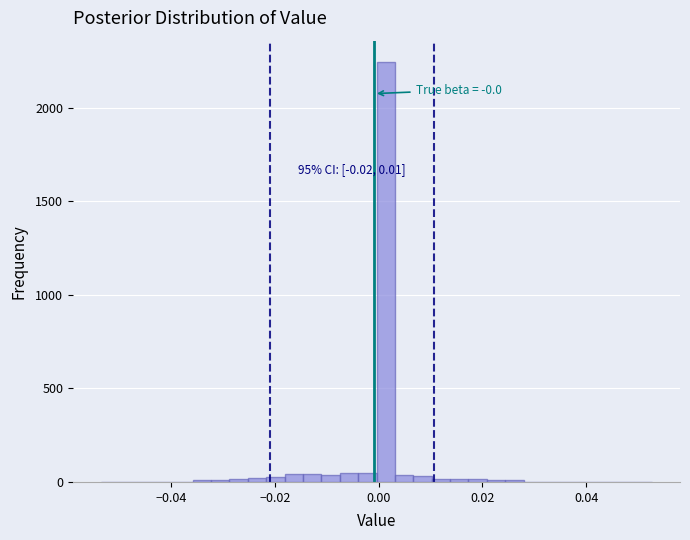

Around what value on the x-axis is the tallest bar? Give the approximate position of its centre, as read against the axis.

0.002